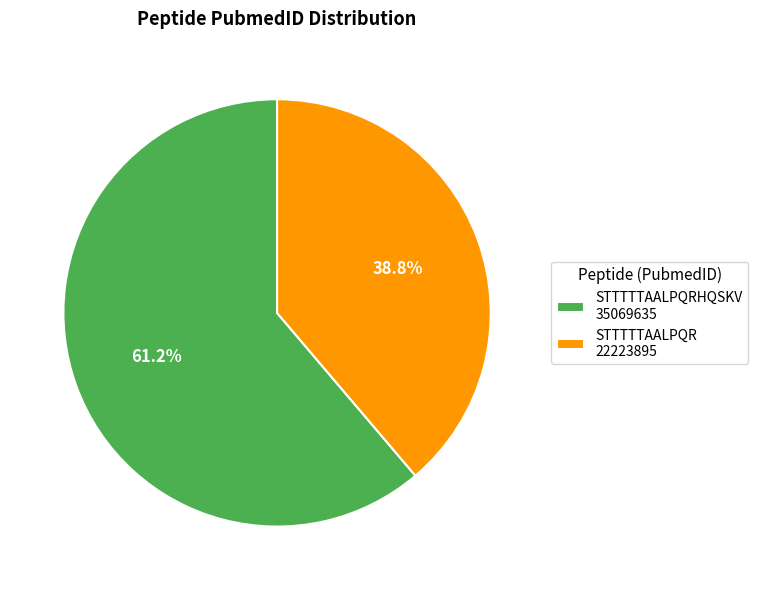

Rank the categories by value from highest to lowest.

STTTTTAALPQRHQSKV 35069635, STTTTTAALPQR 22223895